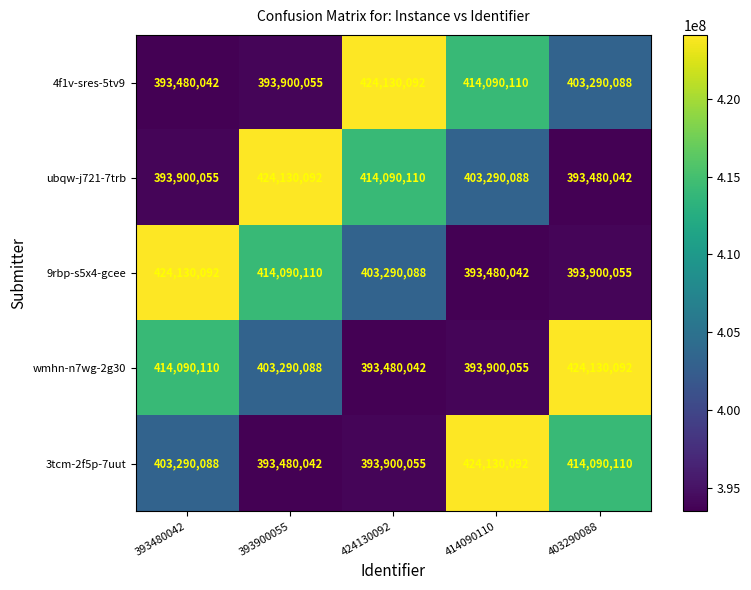

What is the smallest value displayed?

393480042